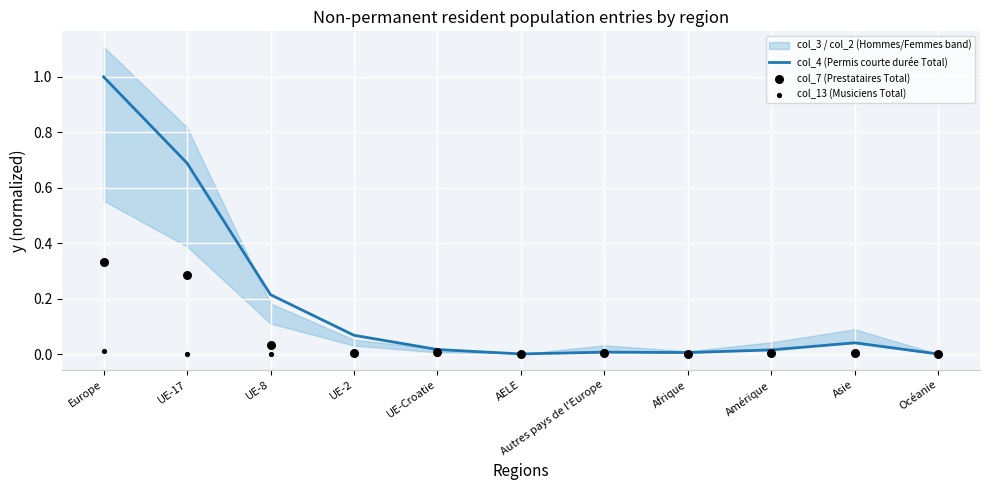

At how many categories does at least one series exceed 0?

11